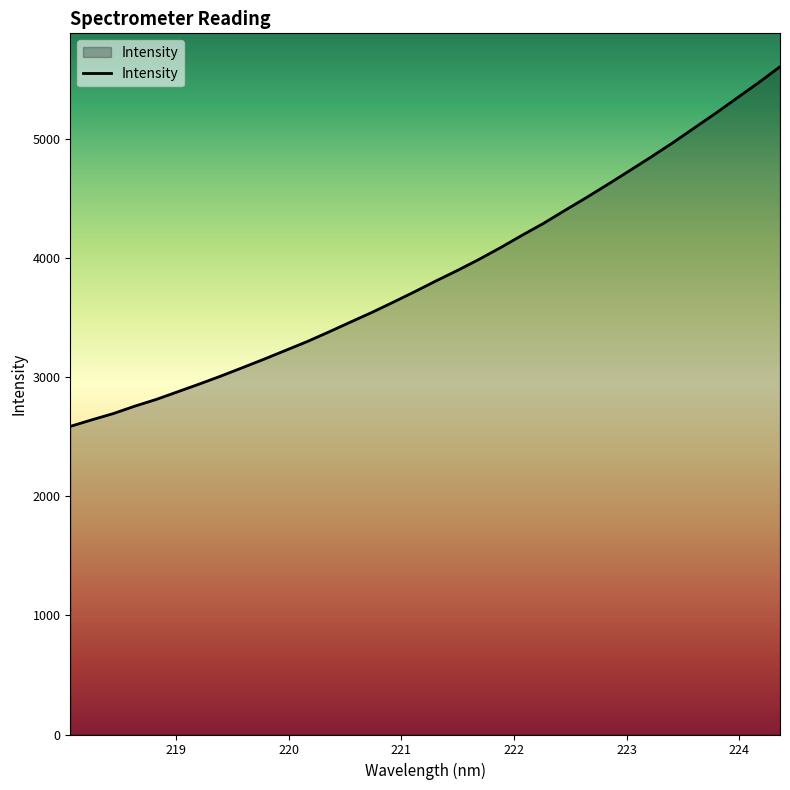

What is the smallest value displayed?

2588.8